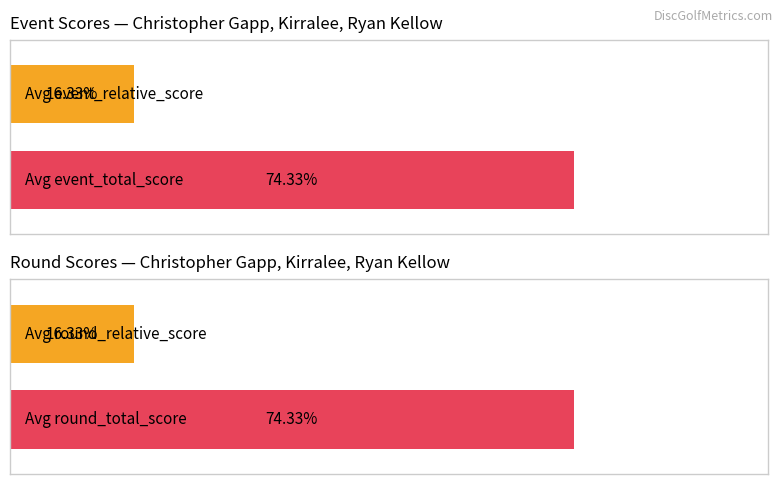

List the series in order of their peak value, highest first.

event_total_score, round_total_score, event_relative_score, round_relative_score